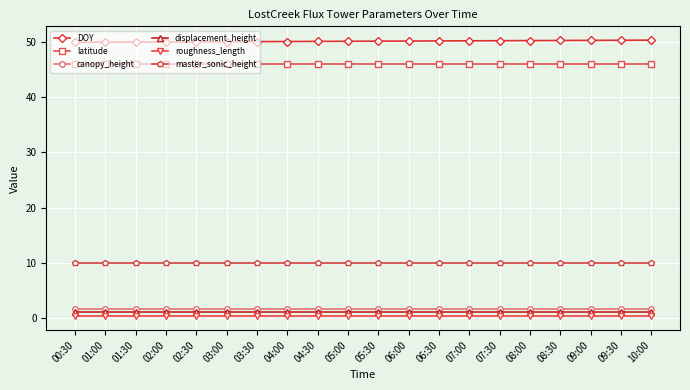

Is it true that latitude equals 46.1 at 08:00?

True